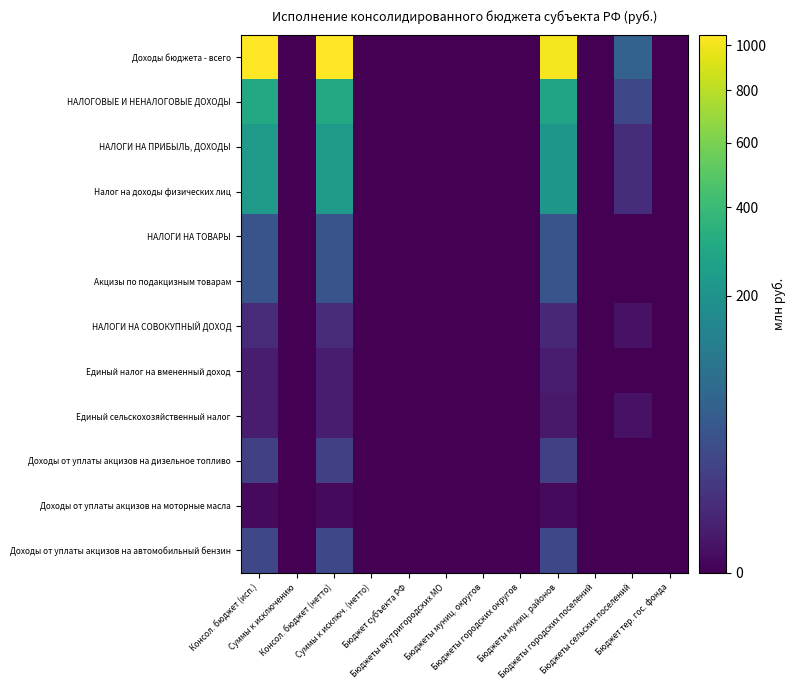

Reading left to right, transcribe all the data shown in this chart.

Доходы бюджета - всего: Консол. бюджет (исп.)=1050.5	Суммы к исключению=0.0	Консол. бюджет (нетто)=1050.5	Суммы к исключ. (нетто)=0.0	Бюджет субъекта РФ=0.0	Бюджеты внутригородских МО=0.0	Бюджеты муниц. округов=0.0	Бюджеты городских округов=0.0	Бюджеты муниц. районов=1019.6	Бюджеты городских поселений=0.0	Бюджеты сельских поселений=58.6	Бюджет тер. гос. фонда=0.0
НАЛОГОВЫЕ И НЕНАЛОГОВЫЕ ДОХОДЫ: Консол. бюджет (исп.)=295.5	Суммы к исключению=0.0	Консол. бюджет (нетто)=295.5	Суммы к исключ. (нетто)=0.0	Бюджет субъекта РФ=0.0	Бюджеты внутригородских МО=0.0	Бюджеты муниц. округов=0.0	Бюджеты городских округов=0.0	Бюджеты муниц. районов=272.8	Бюджеты городских поселений=0.0	Бюджеты сельских поселений=22.7	Бюджет тер. гос. фонда=0.0
НАЛОГИ НА ПРИБЫЛЬ, ДОХОДЫ: Консол. бюджет (исп.)=222.2	Суммы к исключению=0.0	Консол. бюджет (нетто)=222.2	Суммы к исключ. (нетто)=0.0	Бюджет субъекта РФ=0.0	Бюджеты внутригородских МО=0.0	Бюджеты муниц. округов=0.0	Бюджеты городских округов=0.0	Бюджеты муниц. районов=215.9	Бюджеты городских поселений=0.0	Бюджеты сельских поселений=6.3	Бюджет тер. гос. фонда=0.0
Налог на доходы физических лиц: Консол. бюджет (исп.)=222.2	Суммы к исключению=0.0	Консол. бюджет (нетто)=222.2	Суммы к исключ. (нетто)=0.0	Бюджет субъекта РФ=0.0	Бюджеты внутригородских МО=0.0	Бюджеты муниц. округов=0.0	Бюджеты городских округов=0.0	Бюджеты муниц. районов=215.9	Бюджеты городских поселений=0.0	Бюджеты сельских поселений=6.3	Бюджет тер. гос. фонда=0.0
НАЛОГИ НА ТОВАРЫ: Консол. бюджет (исп.)=36.7	Суммы к исключению=0.0	Консол. бюджет (нетто)=36.7	Суммы к исключ. (нетто)=0.0	Бюджет субъекта РФ=0.0	Бюджеты внутригородских МО=0.0	Бюджеты муниц. округов=0.0	Бюджеты городских округов=0.0	Бюджеты муниц. районов=36.7	Бюджеты городских поселений=0.0	Бюджеты сельских поселений=0.0	Бюджет тер. гос. фонда=0.0
Акцизы по подакцизным товарам: Консол. бюджет (исп.)=36.7	Суммы к исключению=0.0	Консол. бюджет (нетто)=36.7	Суммы к исключ. (нетто)=0.0	Бюджет субъекта РФ=0.0	Бюджеты внутригородских МО=0.0	Бюджеты муниц. округов=0.0	Бюджеты городских округов=0.0	Бюджеты муниц. районов=36.7	Бюджеты городских поселений=0.0	Бюджеты сельских поселений=0.0	Бюджет тер. гос. фонда=0.0
НАЛОГИ НА СОВОКУПНЫЙ ДОХОД: Консол. бюджет (исп.)=5.0	Суммы к исключению=0.0	Консол. бюджет (нетто)=5.0	Суммы к исключ. (нетто)=0.0	Бюджет субъекта РФ=0.0	Бюджеты внутригородских МО=0.0	Бюджеты муниц. округов=0.0	Бюджеты городских округов=0.0	Бюджеты муниц. районов=4.4	Бюджеты городских поселений=0.0	Бюджеты сельских поселений=0.5	Бюджет тер. гос. фонда=0.0
Единый налог на вмененный доход: Консол. бюджет (исп.)=2.0	Суммы к исключению=0.0	Консол. бюджет (нетто)=2.0	Суммы к исключ. (нетто)=0.0	Бюджет субъекта РФ=0.0	Бюджеты внутригородских МО=0.0	Бюджеты муниц. округов=0.0	Бюджеты городских округов=0.0	Бюджеты муниц. районов=2.0	Бюджеты городских поселений=0.0	Бюджеты сельских поселений=0.0	Бюджет тер. гос. фонда=0.0
Единый сельскохозяйственный налог: Консол. бюджет (исп.)=1.8	Суммы к исключению=0.0	Консол. бюджет (нетто)=1.8	Суммы к исключ. (нетто)=0.0	Бюджет субъекта РФ=0.0	Бюджеты внутригородских МО=0.0	Бюджеты муниц. округов=0.0	Бюджеты городских округов=0.0	Бюджеты муниц. районов=1.2	Бюджеты городских поселений=0.0	Бюджеты сельских поселений=0.5	Бюджет тер. гос. фонда=0.0
Доходы от уплаты акцизов на дизельное топливо: Консол. бюджет (исп.)=16.8	Суммы к исключению=0.0	Консол. бюджет (нетто)=16.8	Суммы к исключ. (нетто)=0.0	Бюджет субъекта РФ=0.0	Бюджеты внутригородских МО=0.0	Бюджеты муниц. округов=0.0	Бюджеты городских округов=0.0	Бюджеты муниц. районов=16.8	Бюджеты городских поселений=0.0	Бюджеты сельских поселений=0.0	Бюджет тер. гос. фонда=0.0
Доходы от уплаты акцизов на моторные масла: Консол. бюджет (исп.)=0.1	Суммы к исключению=0.0	Консол. бюджет (нетто)=0.1	Суммы к исключ. (нетто)=0.0	Бюджет субъекта РФ=0.0	Бюджеты внутригородских МО=0.0	Бюджеты муниц. округов=0.0	Бюджеты городских округов=0.0	Бюджеты муниц. районов=0.1	Бюджеты городских поселений=0.0	Бюджеты сельских поселений=0.0	Бюджет тер. гос. фонда=0.0
Доходы от уплаты акцизов на автомобильный бензин: Консол. бюджет (исп.)=22.6	Суммы к исключению=0.0	Консол. бюджет (нетто)=22.6	Суммы к исключ. (нетто)=0.0	Бюджет субъекта РФ=0.0	Бюджеты внутригородских МО=0.0	Бюджеты муниц. округов=0.0	Бюджеты городских округов=0.0	Бюджеты муниц. районов=22.6	Бюджеты городских поселений=0.0	Бюджеты сельских поселений=0.0	Бюджет тер. гос. фонда=0.0